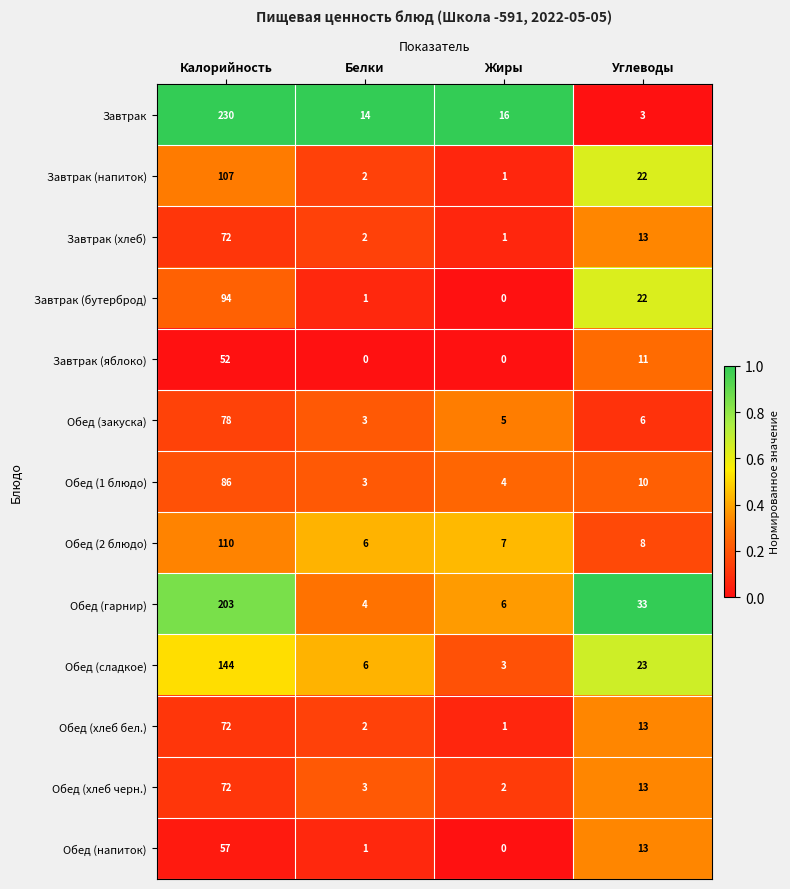

List the labels in order of Завтрак (напиток) value, smallest first.

Жиры, Белки, Углеводы, Калорийность